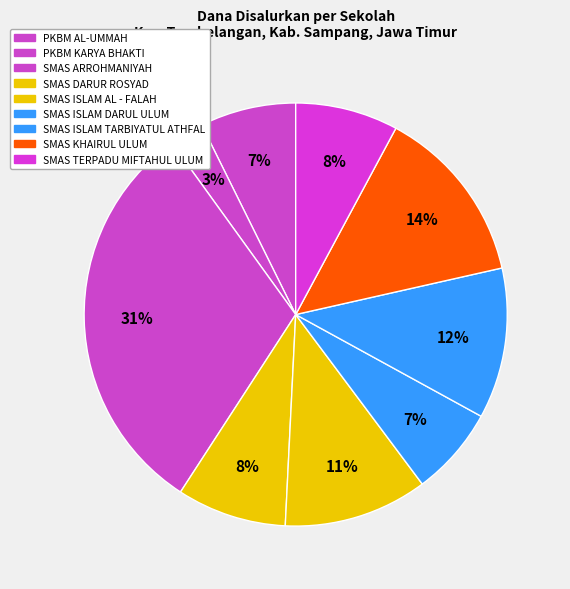

How many slices are in this pie chart?

9